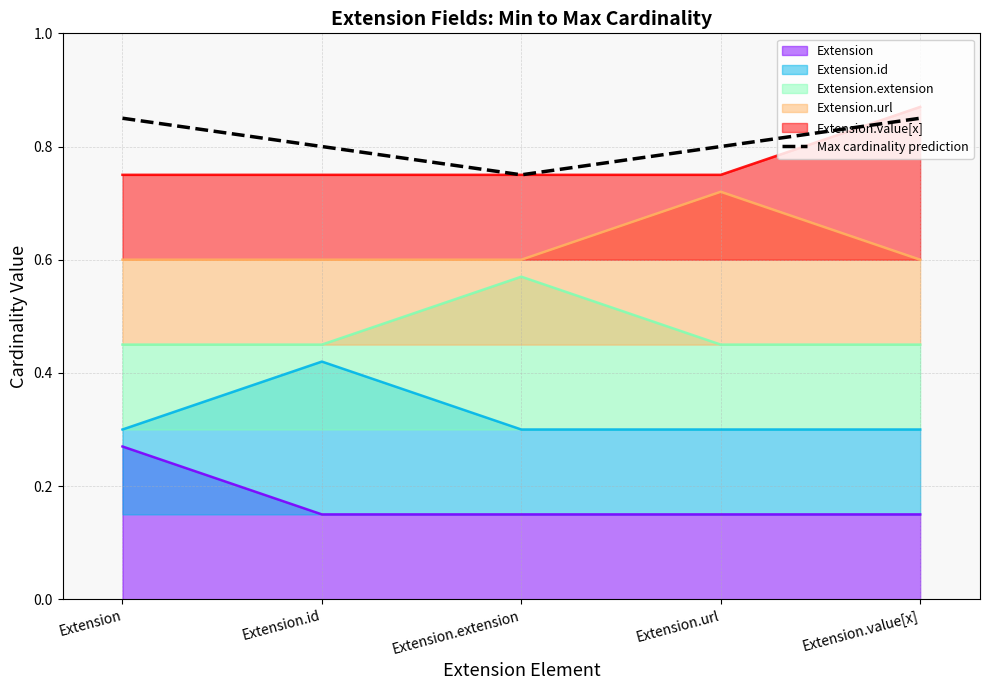

What is the greatest value displayed?

0.8